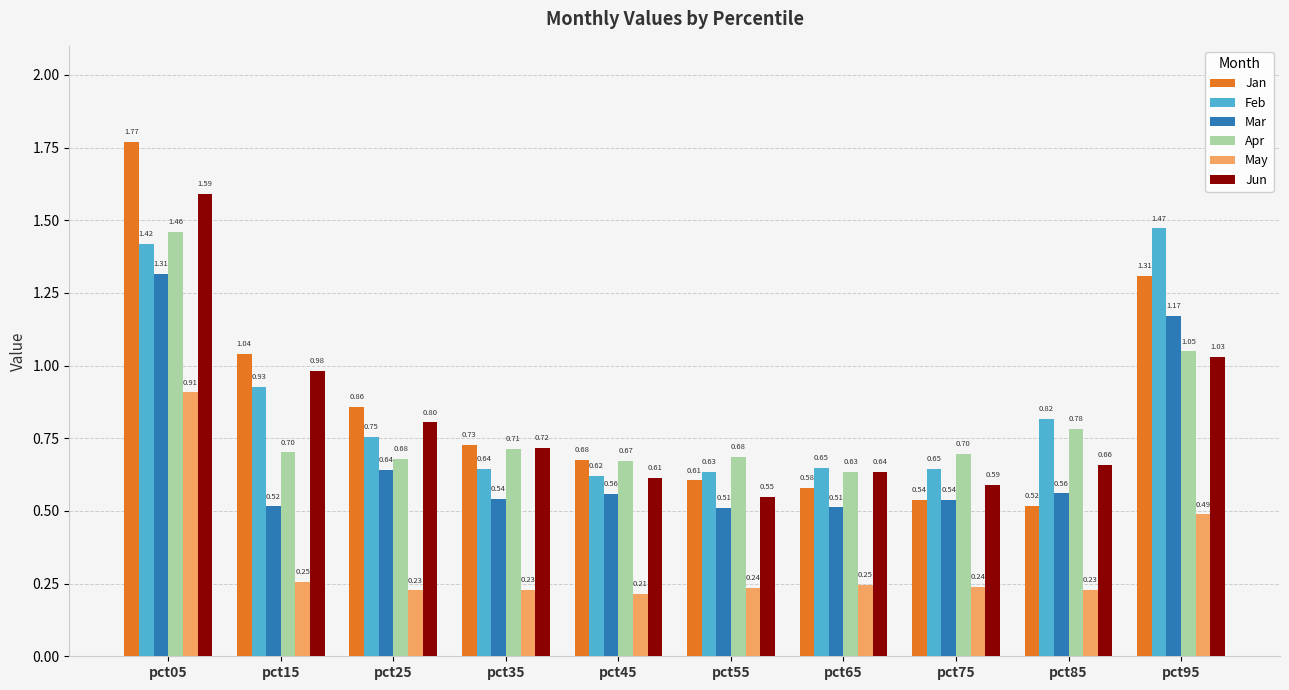

What is the sum of all Jun values?

8.2